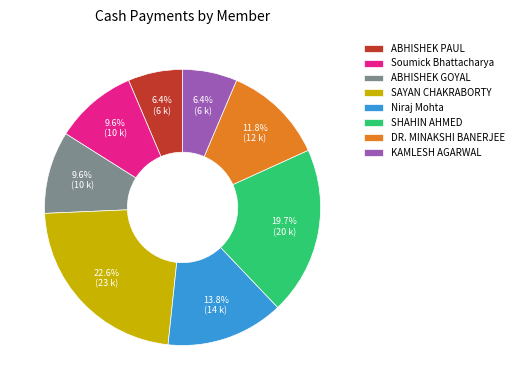

Which category has the biggest portion of the pie?

SAYAN CHAKRABORTY